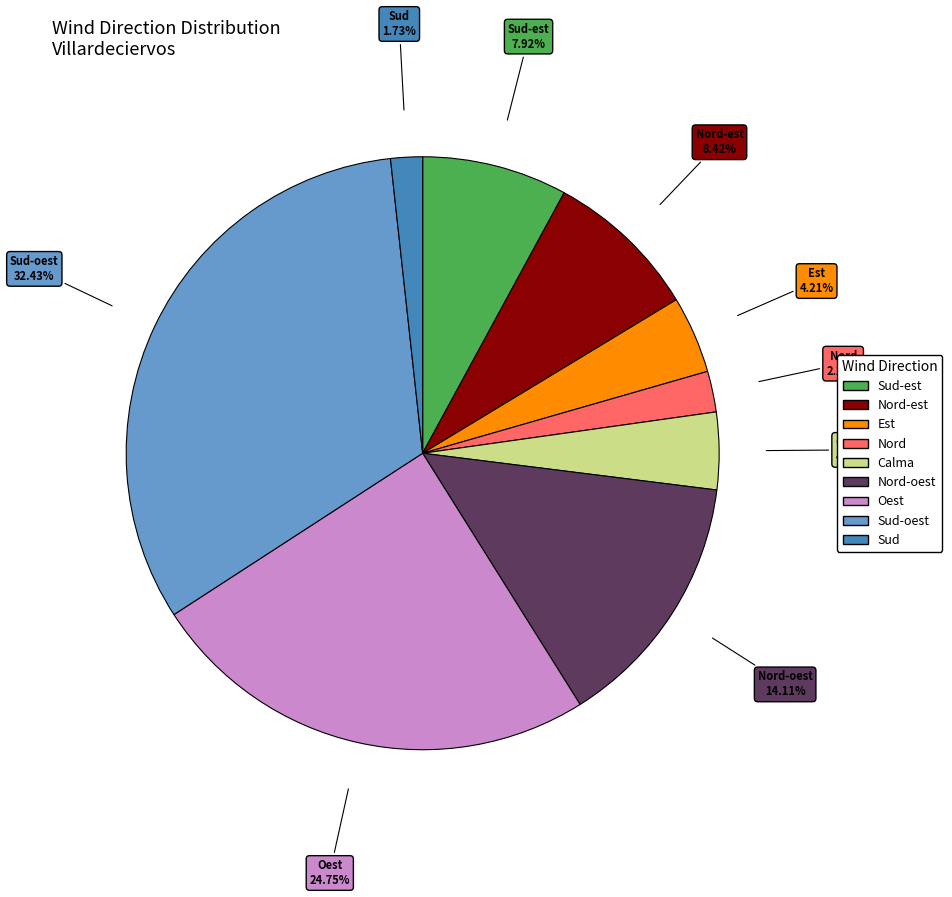

Is there a majority slice in this chart?

No